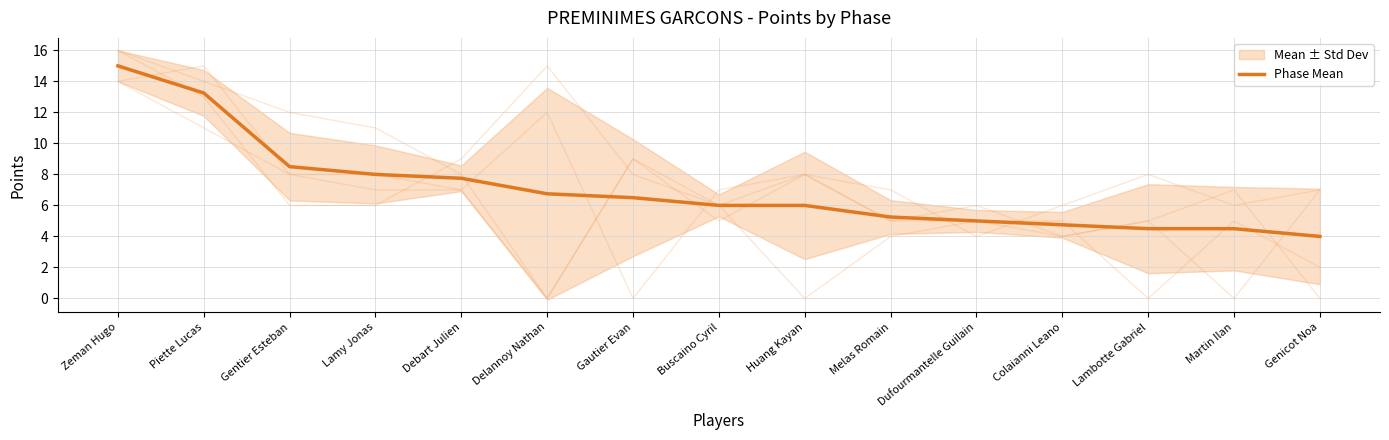

What is the label of the 2nd point from the right?

Martin Ilan